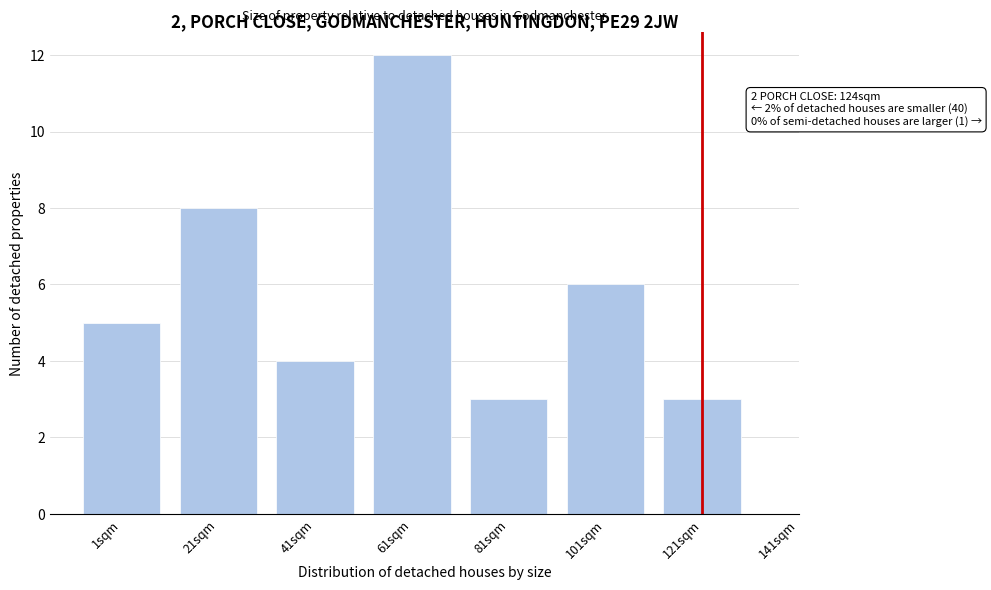

Reading left to right, list all the values displayed in this chart.

1sqm=5	21sqm=8	41sqm=4	61sqm=12	81sqm=3	101sqm=6	121sqm=3